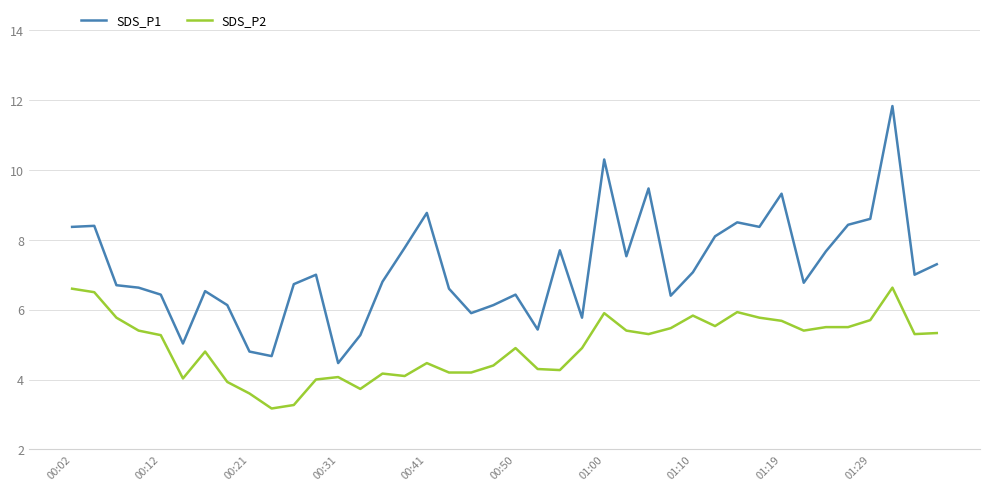

What is the difference between the maximum and minimum values in the SDS_P2 series?

3.5